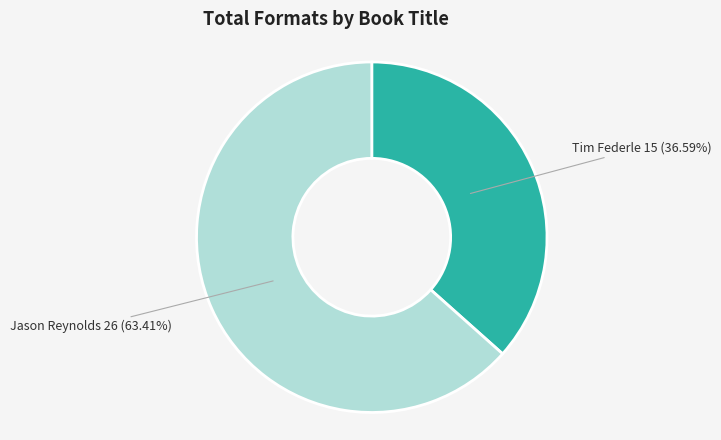

Count the number of slices in the pie.

2